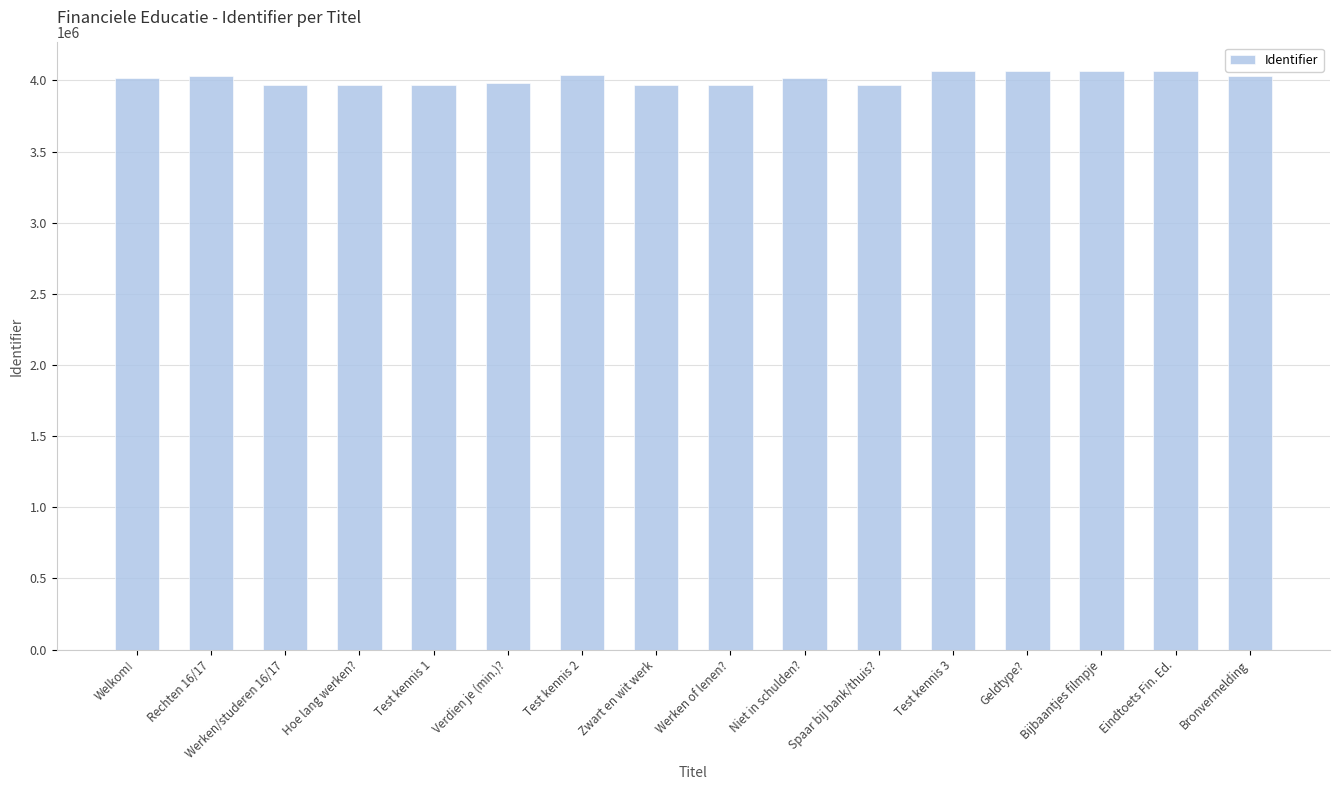

What is the difference between the values at Test kennis 1 and Test kennis 3?

95693